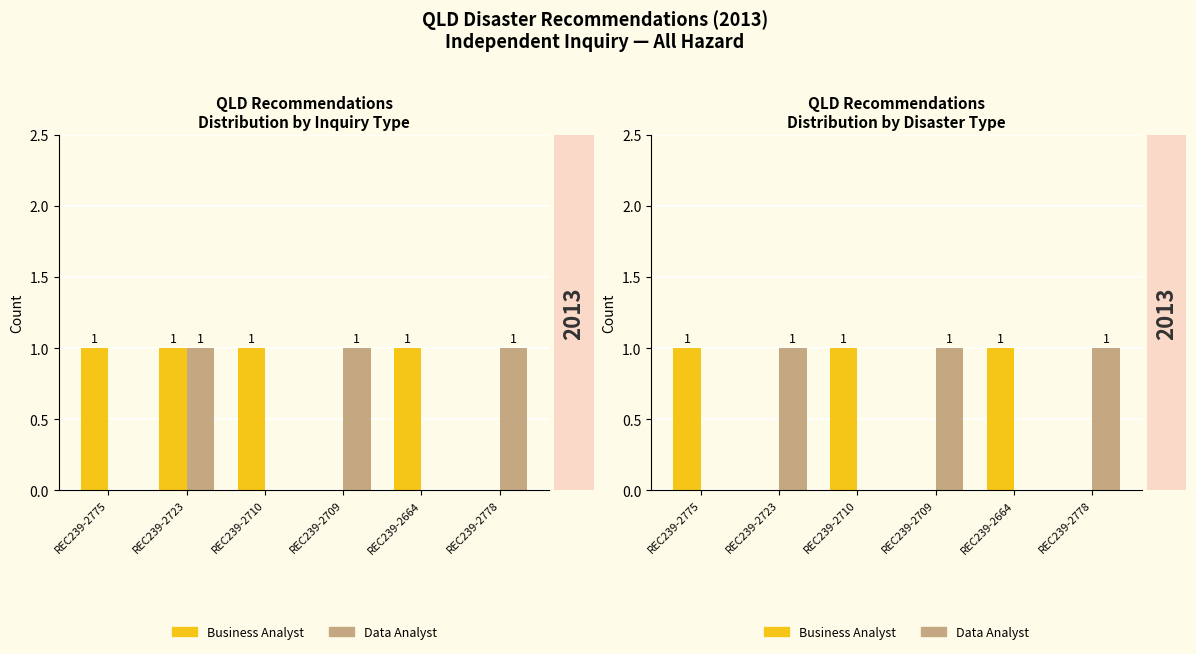

What is the difference between the second highest and second lowest values in the Business Analyst series?

1